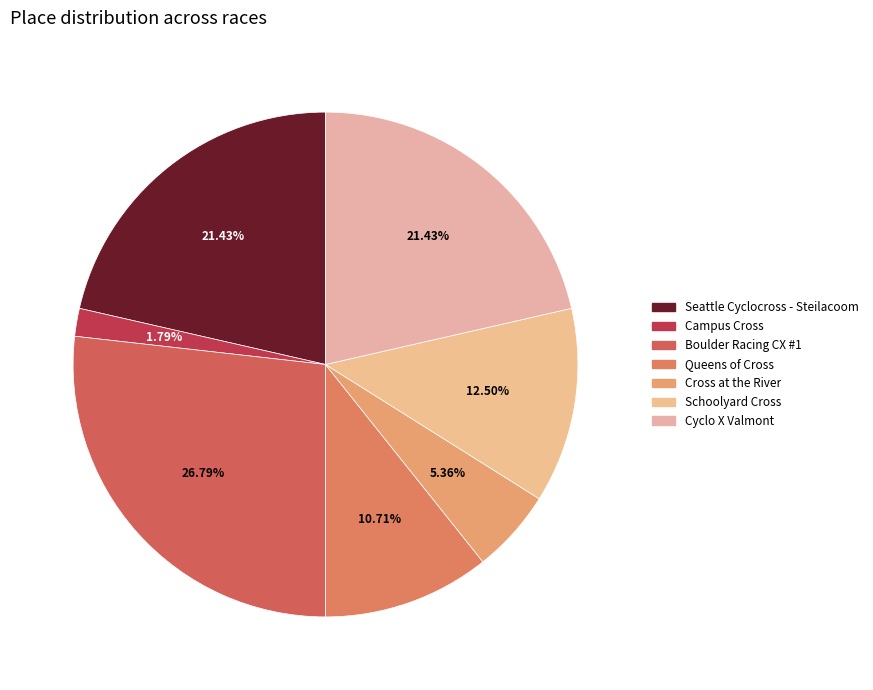

Which category has the smallest portion of the pie?

Campus Cross